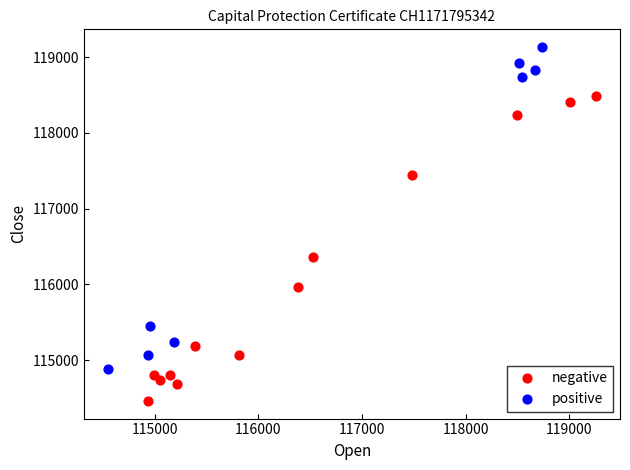

Which series has the largest Y range (max minus min)?

positive